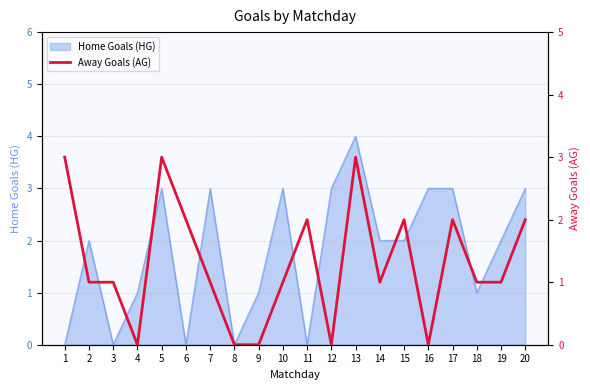

True or false: Home Goals (HG) has a value of 1 at 4.

True